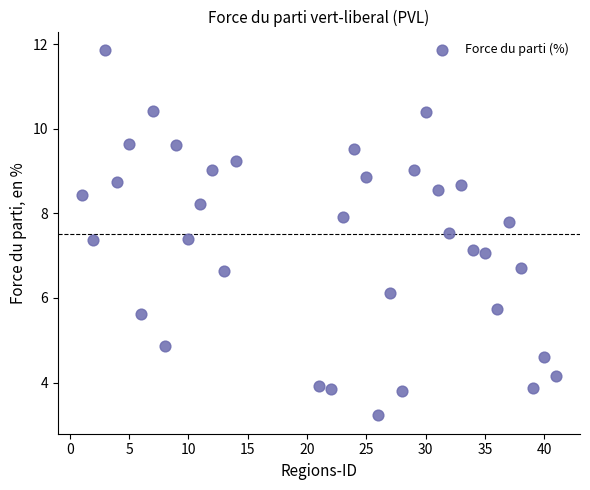

What is the range of X values (max minus min)?

40.0